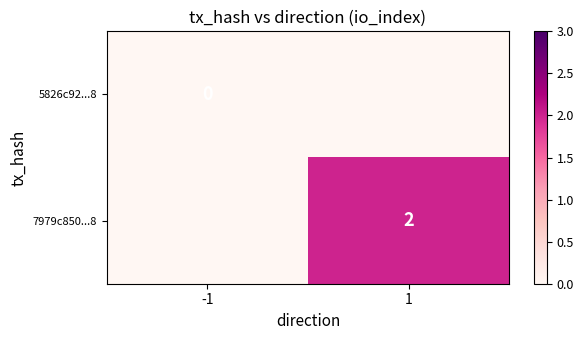

True or false: 7979c850...8 has a value of 2 at 1.

True